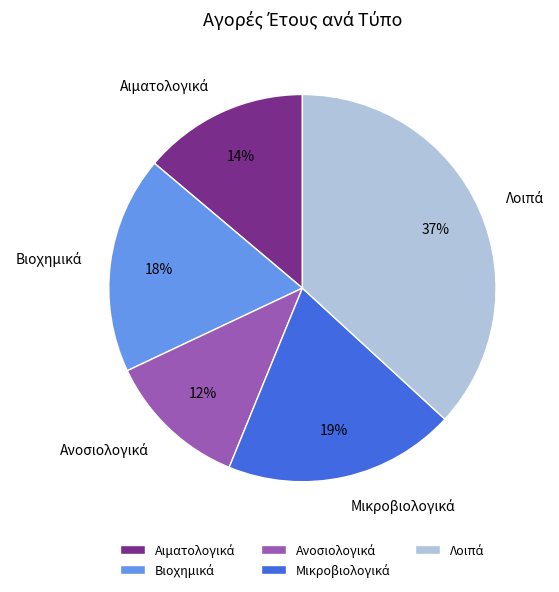

To the nearest percent, what is the average slice percentage?

20%